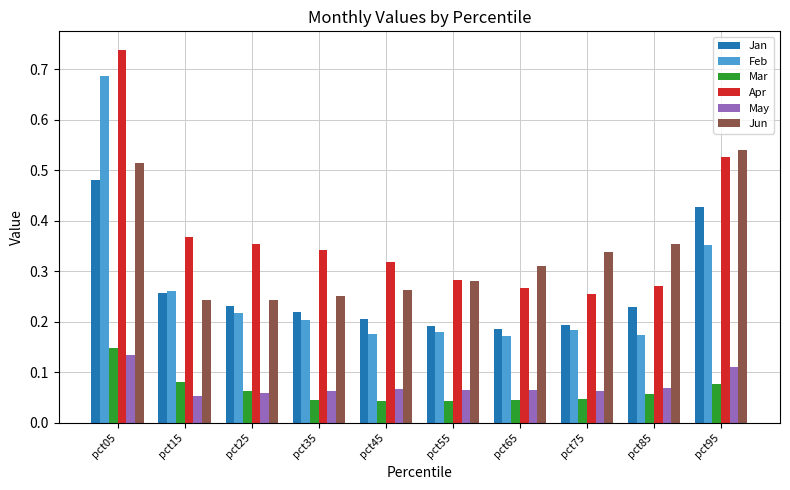

How many Apr values are between 0 and 1?

10